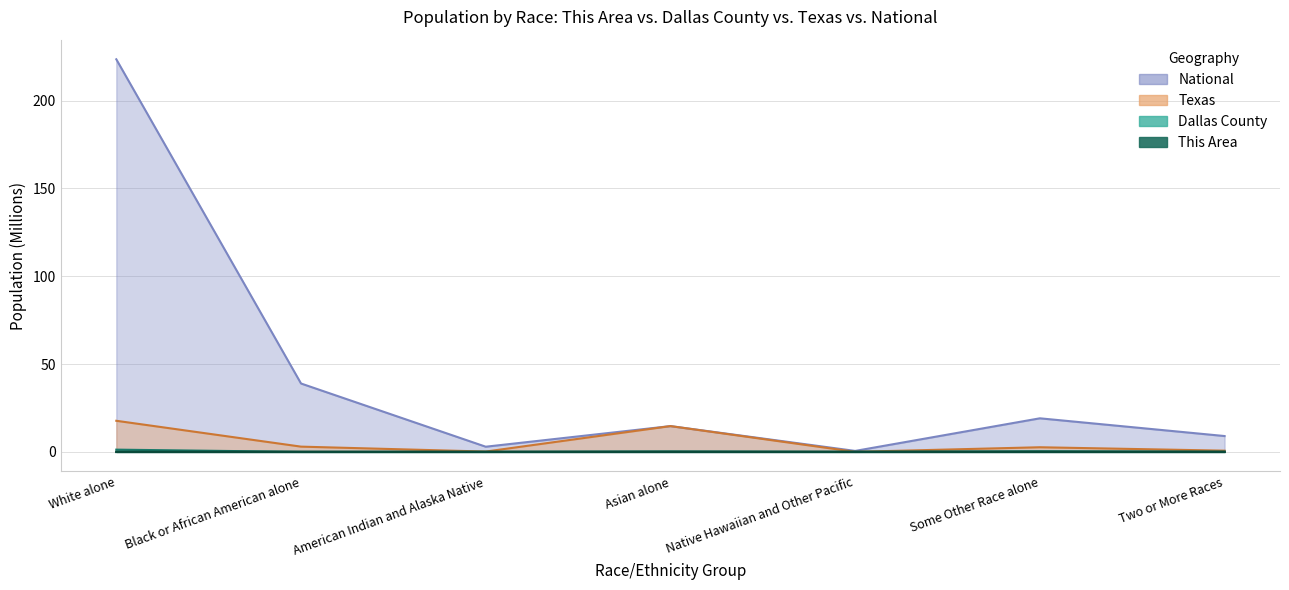

What is the label of the 7th point from the left?

Two or More Races